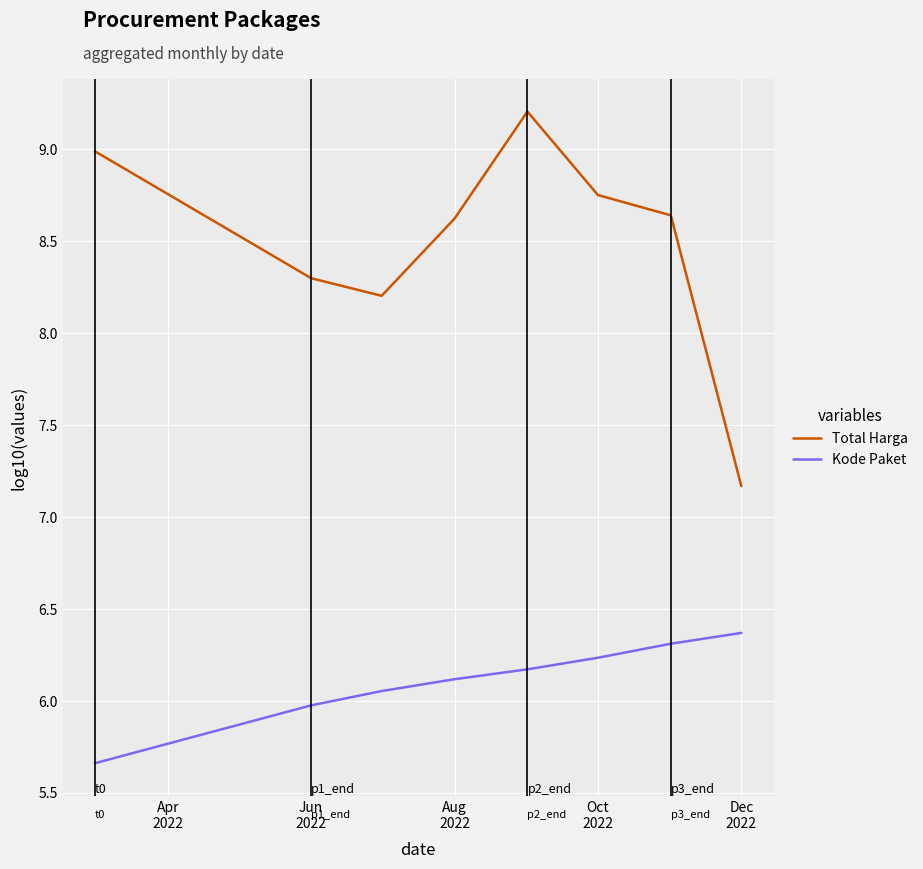

Which series has the largest range (max minus min)?

Total Harga